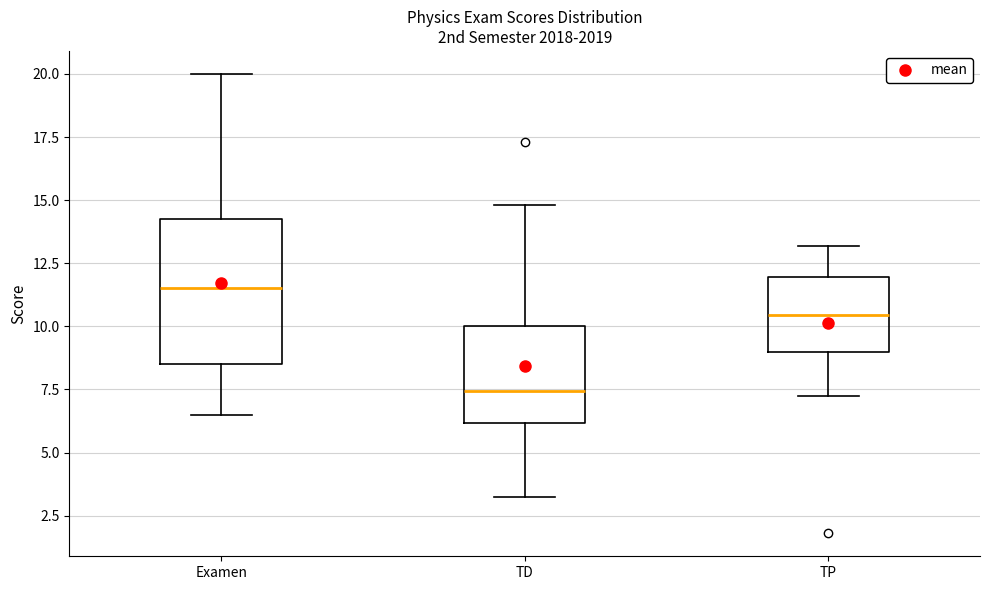

Which box has the highest median line?

Examen